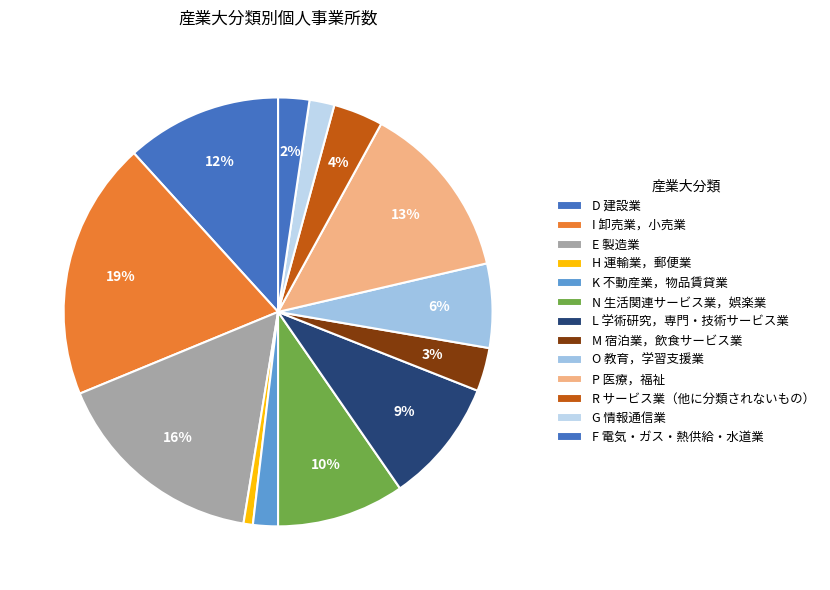

The K 不動産業，物品賃貸業 slice represents 1% of the pie. True or false?

False